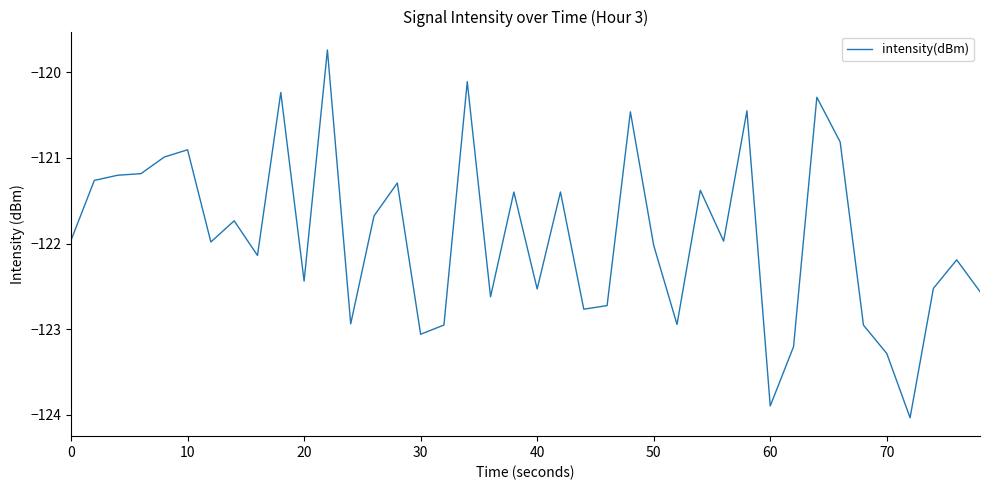

What is the average value?

-121.9